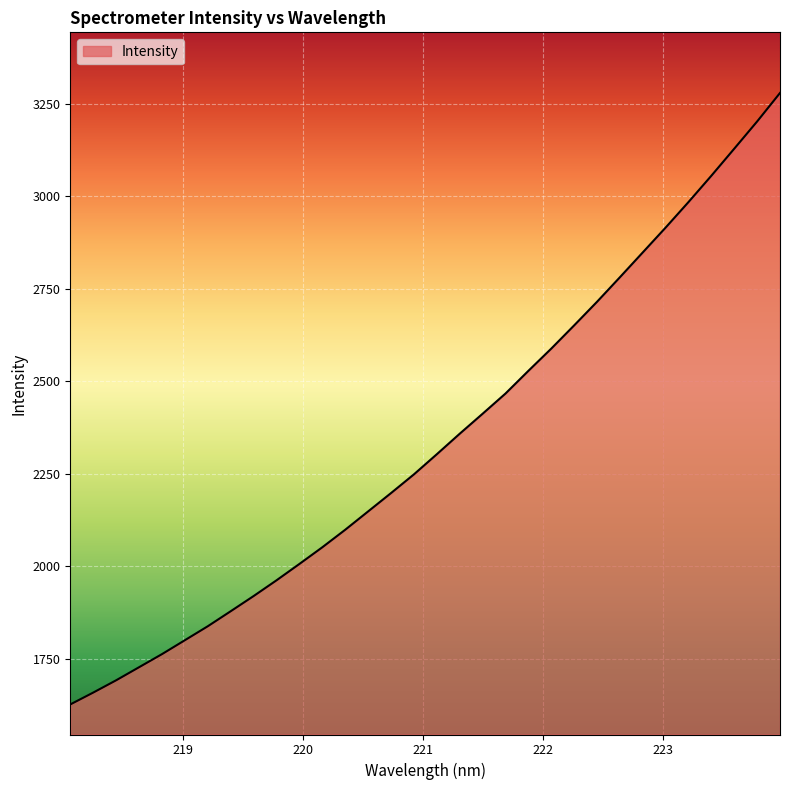

What is the difference between the second highest and second lowest values?

1544.3